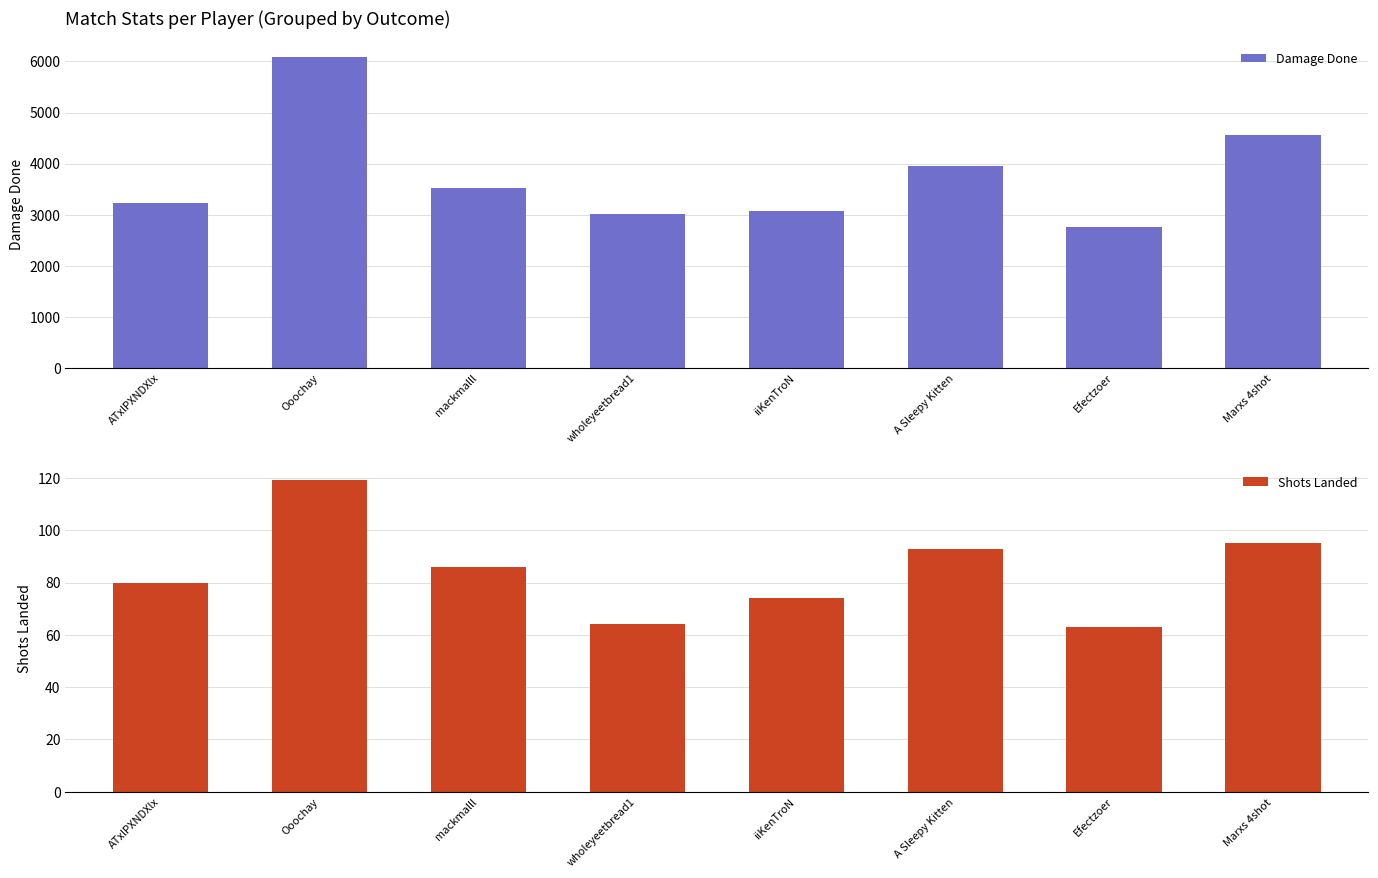

Which label corresponds to the smallest value in the chart?

Efectzoer